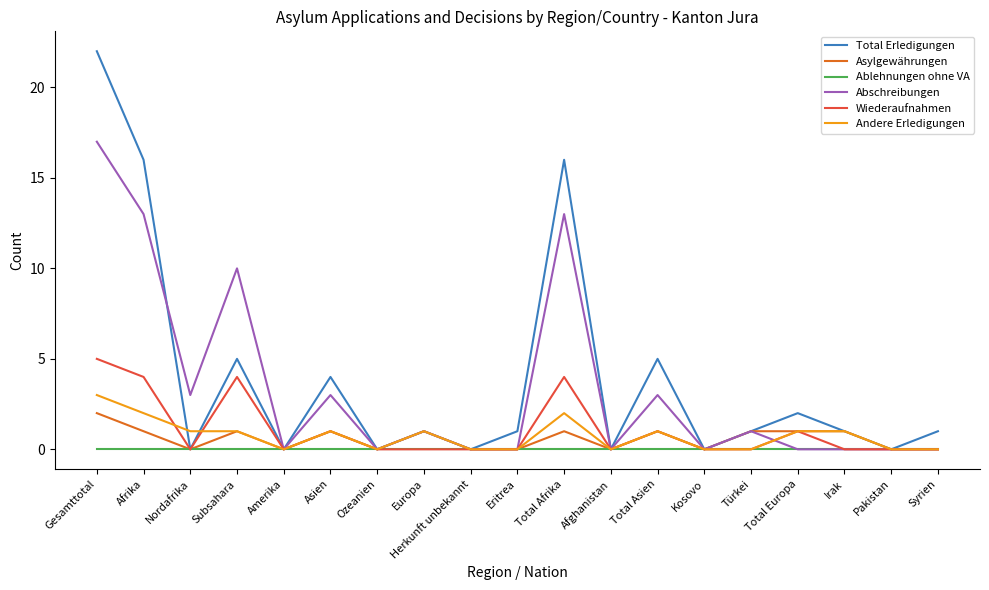

True or false: Asylgewährungen has more than 1 points higher than both neighbors.

True